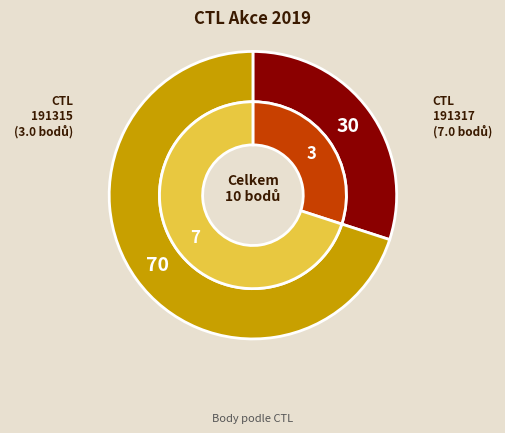

Count the number of slices in the pie.

2